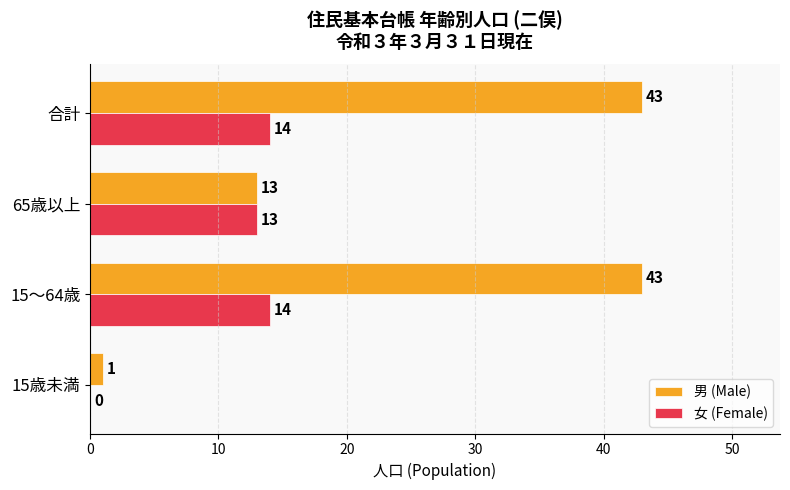

What is the total value across all series at 15～64歳?

57